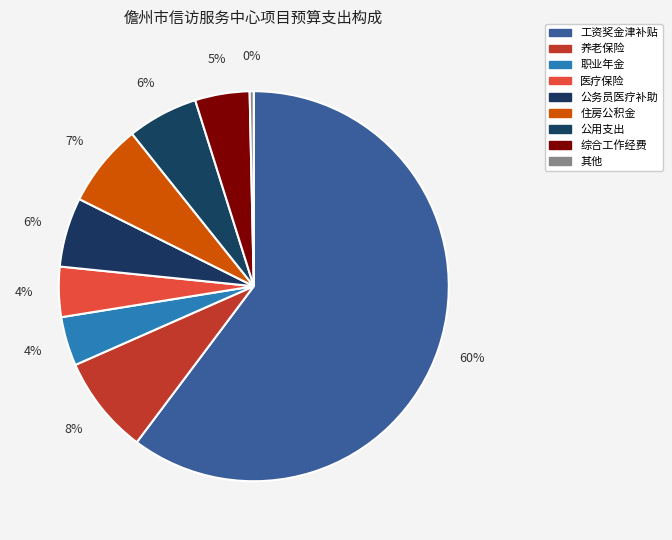

What is the largest slice in the pie chart?

工资奖金津补贴